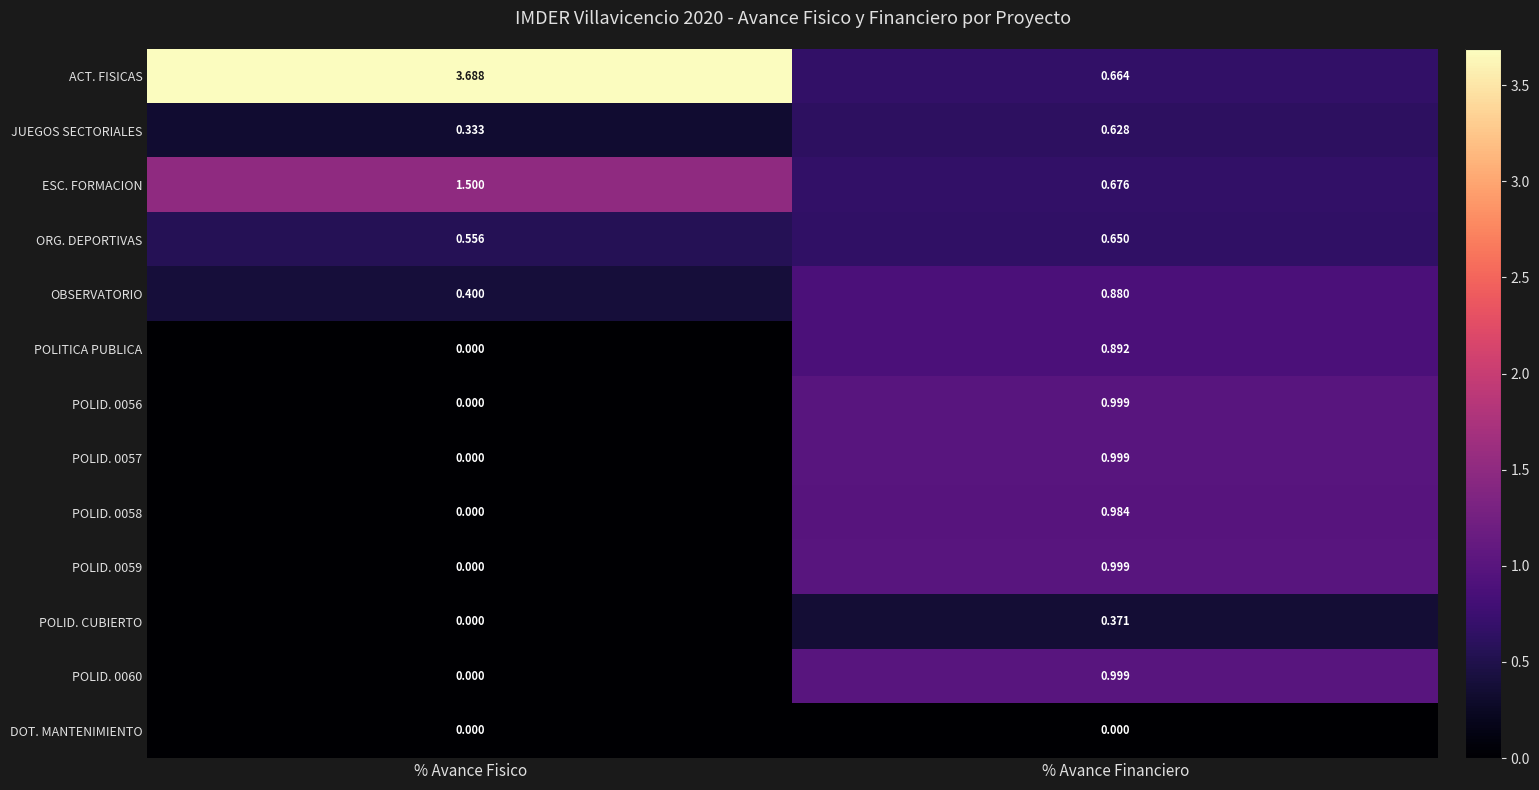

Is the value of POLITICA PUBLICA at % Avance Fisico greater than the value of POLID. 0058 at % Avance Financiero?

No